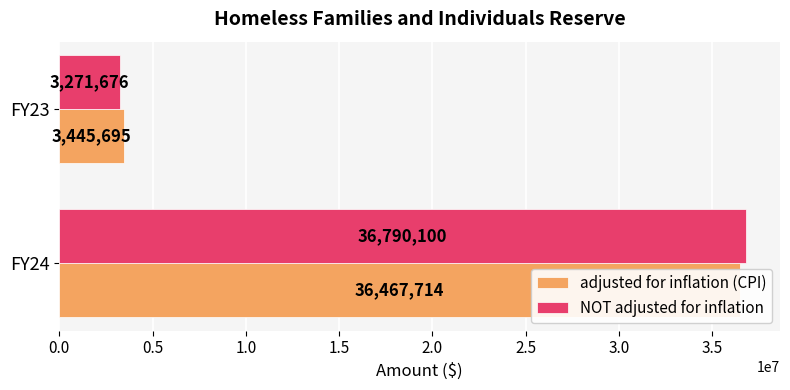

Which series has the largest total across all categories?

NOT adjusted for inflation